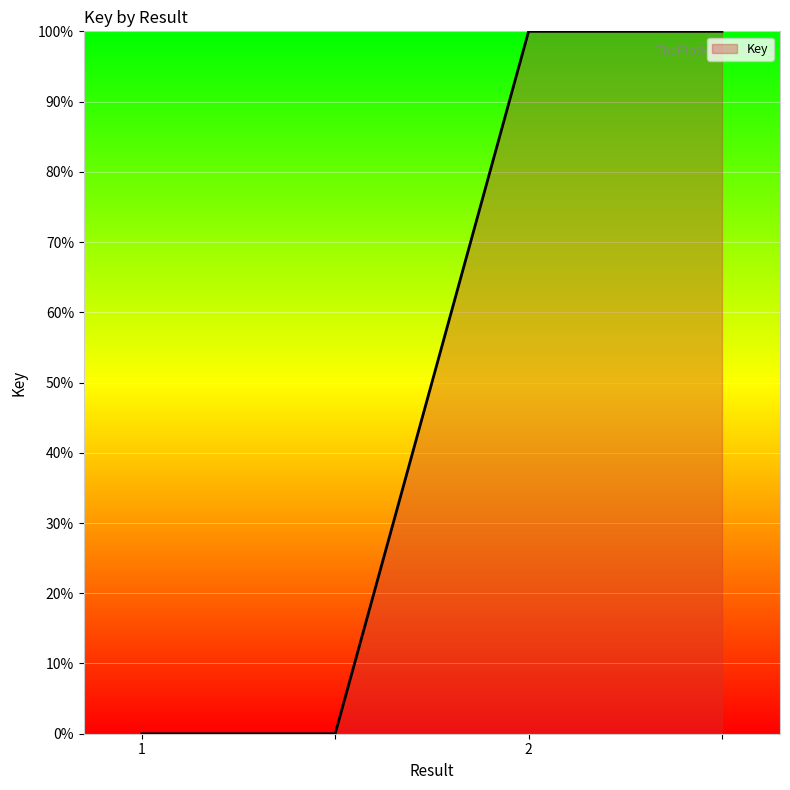

Count the number of categories in the chart.

4